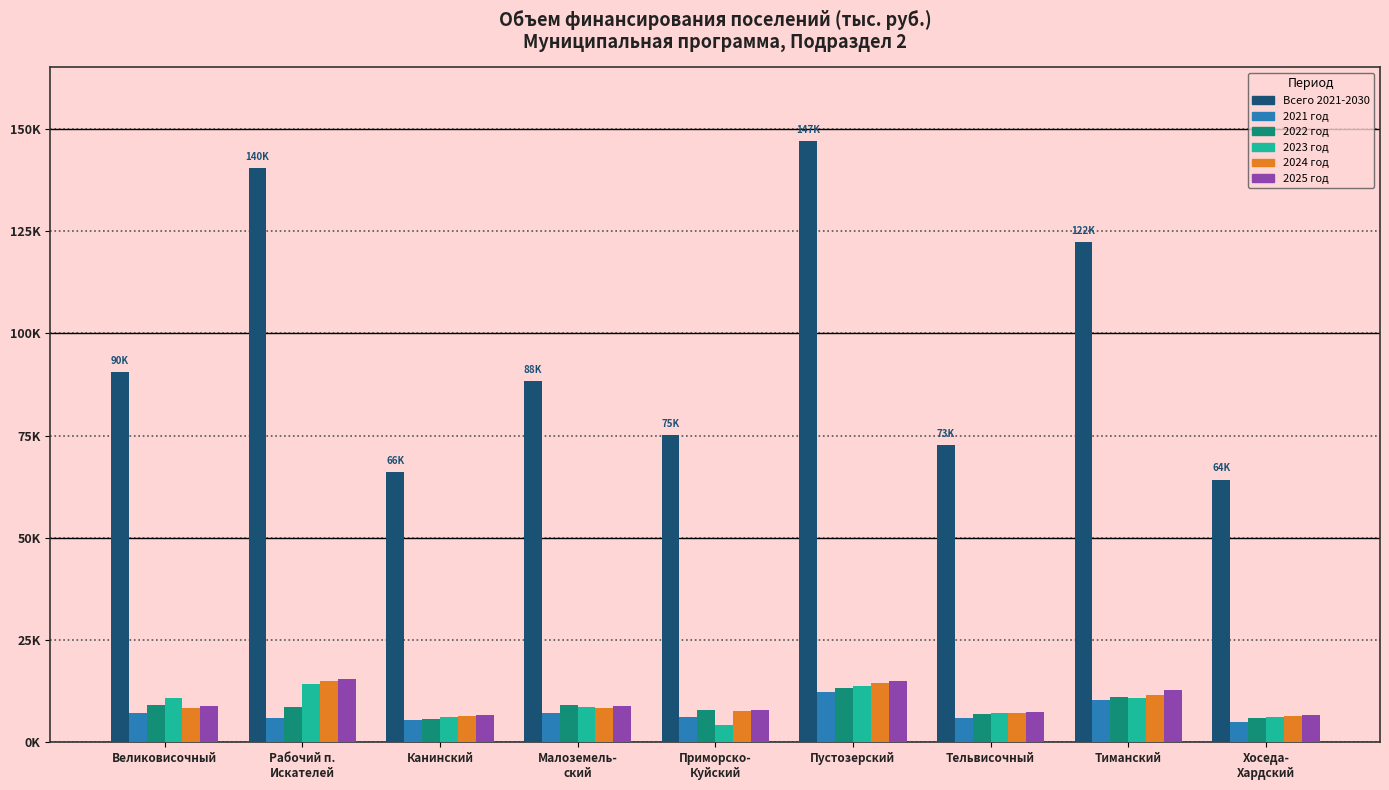

What is the difference between the 2022 год values at Тельвисочный and Тиманский?

4301.9